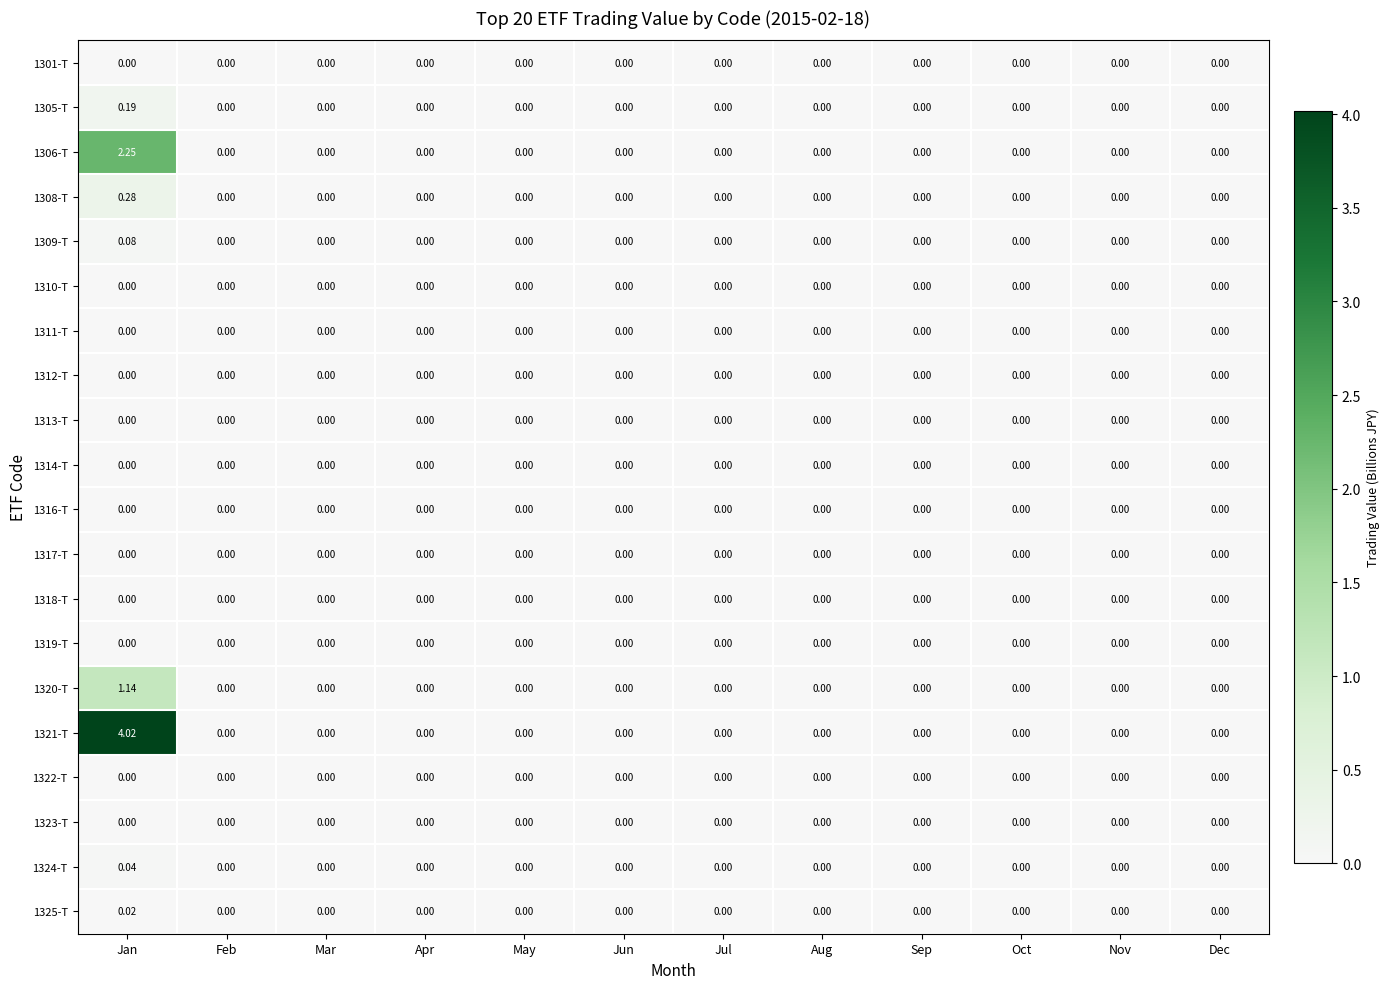

Which label corresponds to the largest value in the chart?

Jan